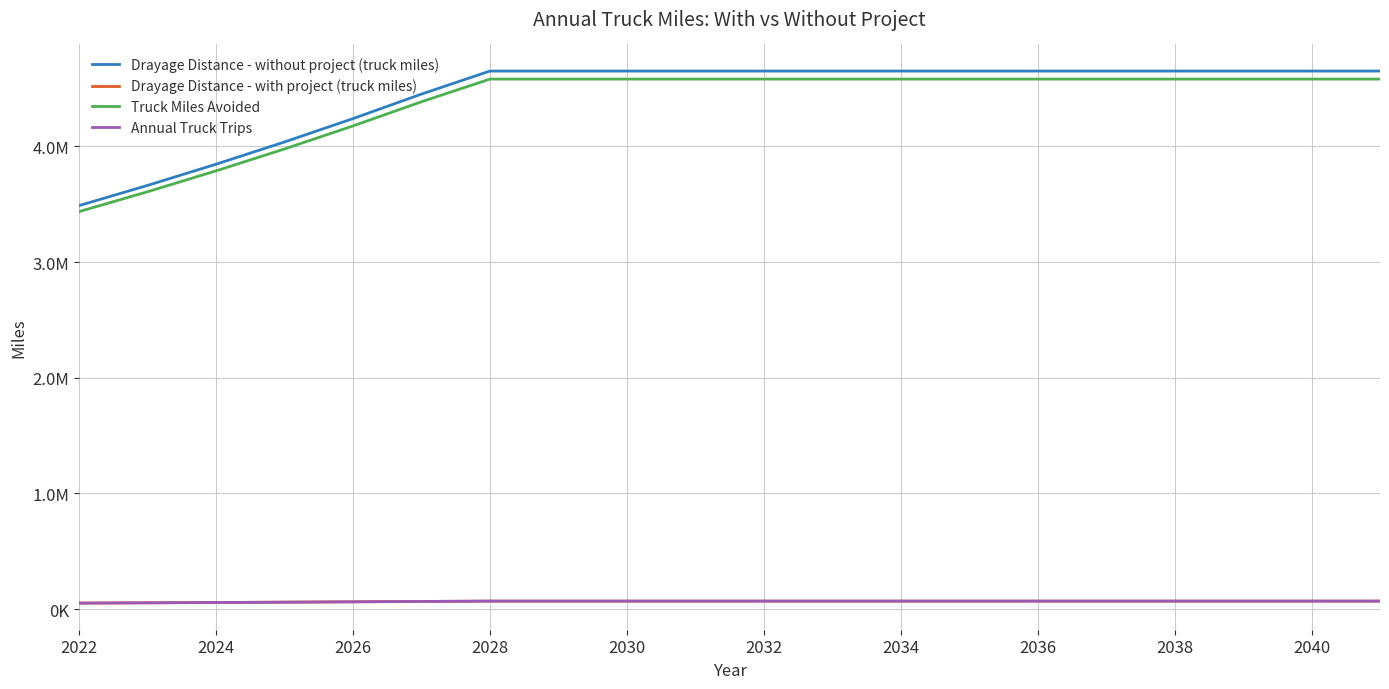

What is the difference between the maximum and second lowest values in the Drayage Distance - with project (truck miles) series?

14753.6